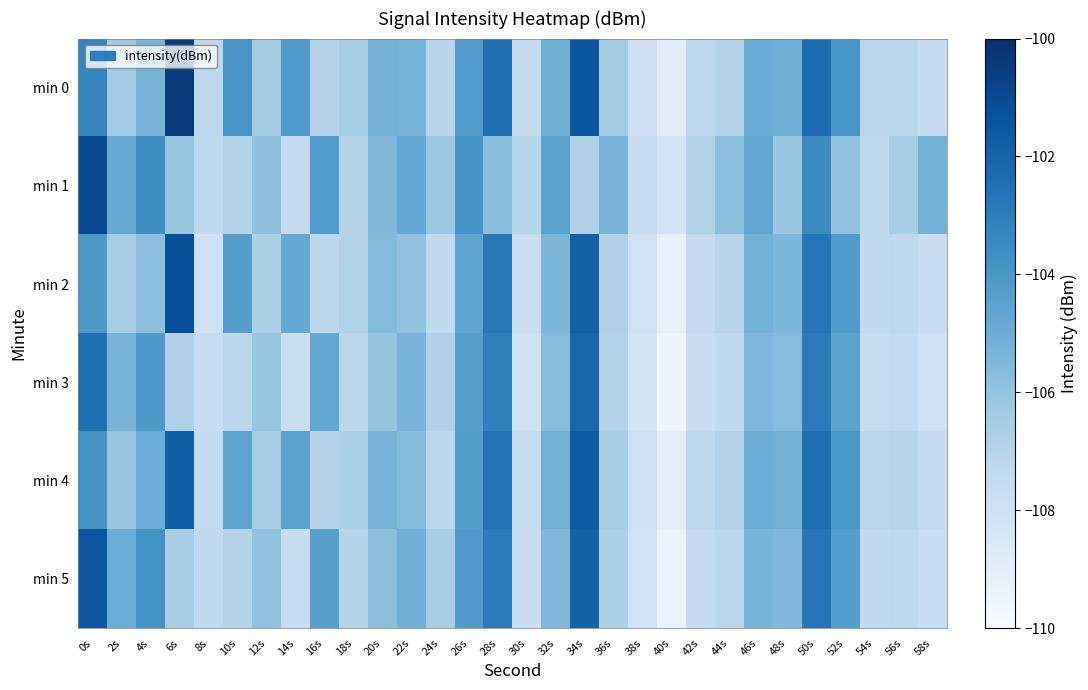

Reading left to right, extract all data points from this chart.

min 0: 0s=-103.3	2s=-106.4	4s=-105.3	6s=-100.4	8s=-107.3	10s=-103.9	12s=-106.4	14s=-104.2	16s=-107.0	18s=-106.5	20s=-105.2	22s=-105.3	24s=-107.1	26s=-104.2	28s=-102.4	30s=-107.5	32s=-105.1	34s=-101.5	36s=-106.4	38s=-107.9	40s=-109.0	42s=-107.3	44s=-107.0	46s=-104.9	48s=-105.1	50s=-102.3	52s=-103.9	54s=-107.2	56s=-107.1	58s=-107.5
min 1: 0s=-101.0	2s=-104.9	4s=-103.6	6s=-106.1	8s=-107.3	10s=-107.0	12s=-105.9	14s=-107.5	16s=-104.3	18s=-107.0	20s=-105.5	22s=-104.8	24s=-106.2	26s=-103.9	28s=-105.7	30s=-107.1	32s=-104.5	34s=-106.8	36s=-105.3	38s=-107.6	40s=-108.2	42s=-106.9	44s=-105.8	46s=-104.7	48s=-106.1	50s=-103.5	52s=-105.9	54s=-107.3	56s=-106.6	58s=-105.2
min 2: 0s=-104.1	2s=-106.5	4s=-105.8	6s=-101.2	8s=-107.9	10s=-104.3	12s=-106.7	14s=-104.8	16s=-107.2	18s=-106.9	20s=-105.6	22s=-105.9	24s=-107.4	26s=-104.6	28s=-102.8	30s=-107.8	32s=-105.4	34s=-101.9	36s=-106.8	38s=-108.1	40s=-109.2	42s=-107.5	44s=-107.1	46s=-105.2	48s=-105.4	50s=-102.7	52s=-104.2	54s=-107.4	56s=-107.3	58s=-107.7
min 3: 0s=-102.5	2s=-105.3	4s=-104.1	6s=-106.8	8s=-107.6	10s=-107.2	12s=-106.1	14s=-107.8	16s=-104.7	18s=-107.2	20s=-106.0	22s=-105.3	24s=-106.8	26s=-104.4	28s=-103.1	30s=-108.0	32s=-105.7	34s=-102.1	36s=-106.9	38s=-108.3	40s=-109.5	42s=-107.7	44s=-107.4	46s=-105.5	48s=-105.7	50s=-102.9	52s=-104.5	54s=-107.6	56s=-107.5	58s=-107.9
min 4: 0s=-103.8	2s=-106.1	4s=-105.0	6s=-101.8	8s=-107.5	10s=-104.6	12s=-106.5	14s=-104.5	16s=-107.0	18s=-106.7	20s=-105.3	22s=-105.6	24s=-107.2	26s=-104.3	28s=-102.6	30s=-107.6	32s=-105.2	34s=-101.7	36s=-106.6	38s=-107.9	40s=-109.0	42s=-107.3	44s=-107.0	46s=-105.0	48s=-105.2	50s=-102.4	52s=-104.0	54s=-107.2	56s=-107.1	58s=-107.5
min 5: 0s=-101.5	2s=-105.0	4s=-103.8	6s=-106.5	8s=-107.4	10s=-107.0	12s=-105.9	14s=-107.6	16s=-104.4	18s=-107.0	20s=-105.8	22s=-105.1	24s=-106.6	26s=-104.2	28s=-102.9	30s=-107.7	32s=-105.5	34s=-101.9	36s=-106.7	38s=-108.1	40s=-109.3	42s=-107.5	44s=-107.2	46s=-105.3	48s=-105.5	50s=-102.7	52s=-104.3	54s=-107.4	56s=-107.3	58s=-107.7